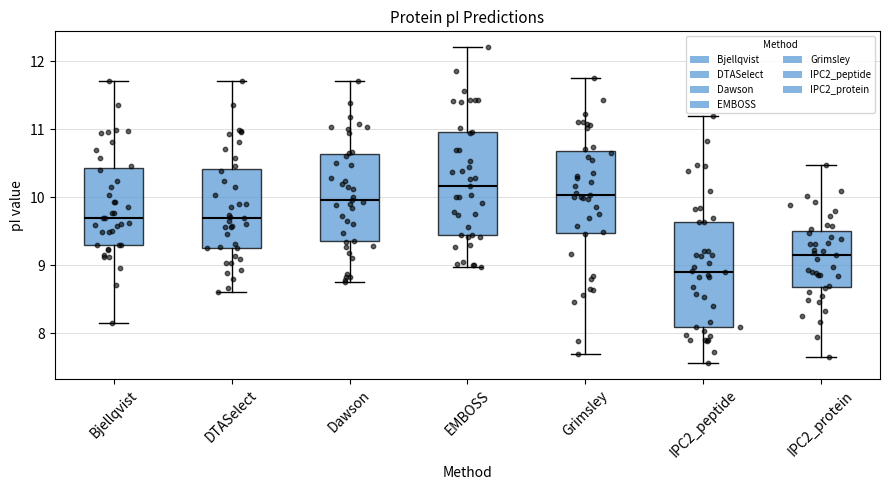

Reading left to right, read every box against the y-axis: the position of its median line, the range the box covers, and the ends of its whiskers. The values are not printed on the chart, so give them approximately, as read against the axis.

Bjellqvist: median 9.7, box 9.3 to 10.4, whiskers 8.1 to 11.7
DTASelect: median 9.7, box 9.3 to 10.4, whiskers 8.6 to 11.7
Dawson: median 10.0, box 9.3 to 10.6, whiskers 8.8 to 11.7
EMBOSS: median 10.2, box 9.4 to 11.0, whiskers 9.0 to 12.2
Grimsley: median 10.0, box 9.5 to 10.7, whiskers 7.7 to 11.8
IPC2_peptide: median 8.9, box 8.1 to 9.6, whiskers 7.6 to 11.2
IPC2_protein: median 9.2, box 8.7 to 9.5, whiskers 7.6 to 10.5